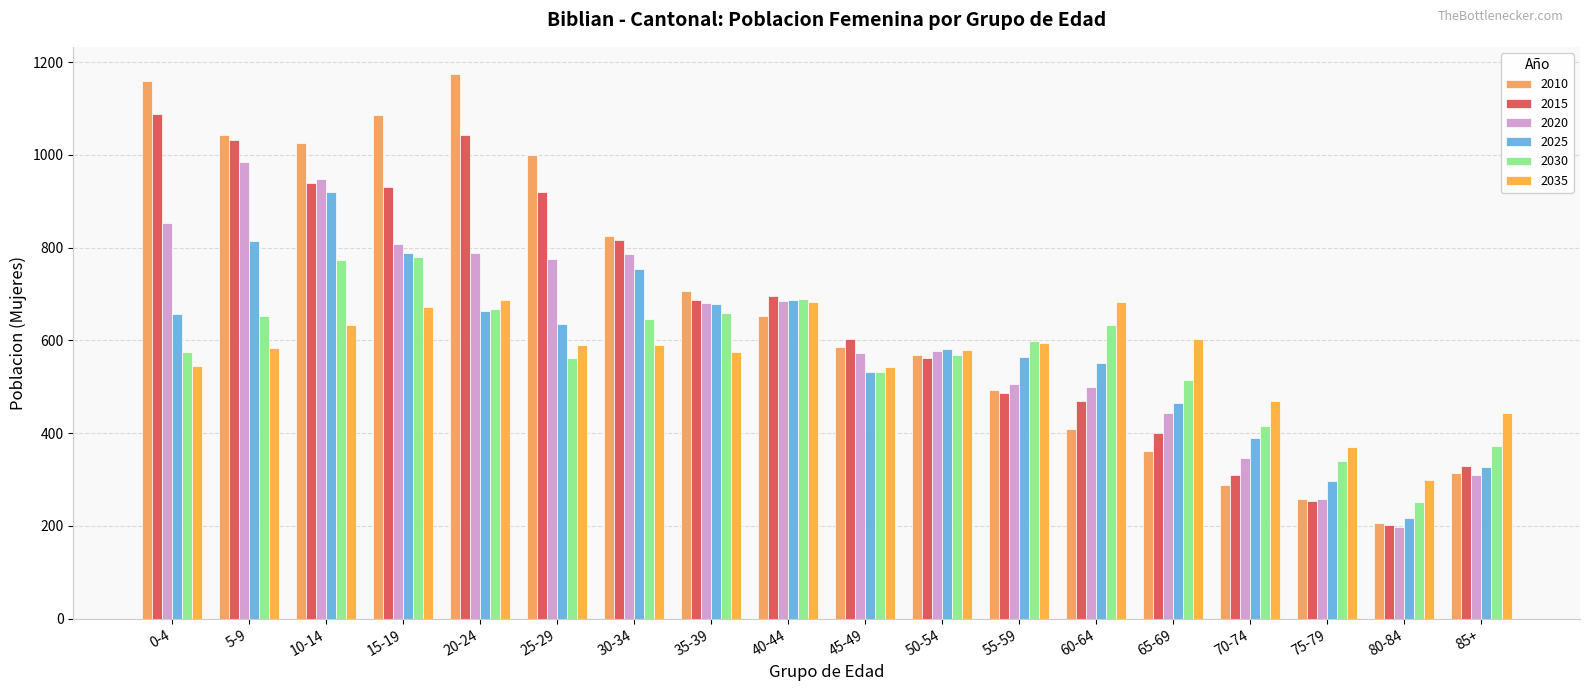

Reading left to right, extract all data points from this chart.

2010: 1158	1042	1026	1085	1174	1000	826	706	652	586	569	492	409	362	289	258	206	315
2015: 1088	1031	939	931	1042	920	817	688	696	604	563	487	469	400	310	254	201	329
2020: 854	985	947	807	789	776	787	681	685	573	576	505	500	444	346	259	197	310
2025: 656	815	920	789	663	635	753	679	688	531	582	565	551	465	390	297	218	327
2030: 575	653	774	780	667	562	646	658	689	532	569	599	633	514	416	341	252	373
2035: 545	583	633	672	687	590	590	575	683	543	580	595	682	602	470	370	299	444